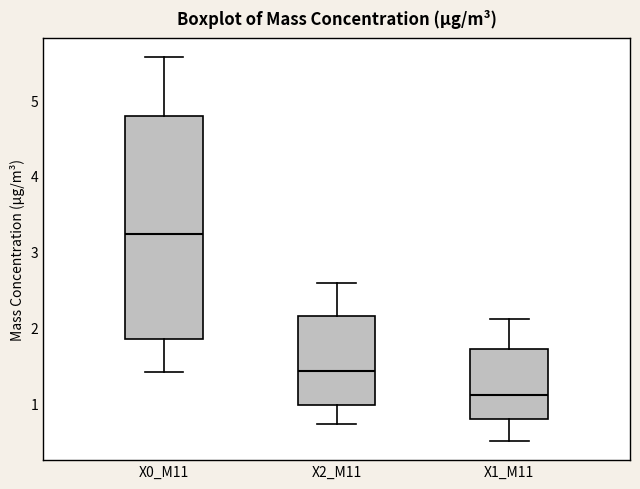

Reading left to right, read every box against the y-axis: the position of its median line, the range the box covers, and the ends of its whiskers. The values are not printed on the chart, so give them approximately, as read against the axis.

X0_M11: median 3.2, box 1.8 to 4.8, whiskers 1.4 to 5.6
X2_M11: median 1.4, box 1.0 to 2.2, whiskers 0.7 to 2.6
X1_M11: median 1.1, box 0.8 to 1.7, whiskers 0.5 to 2.1